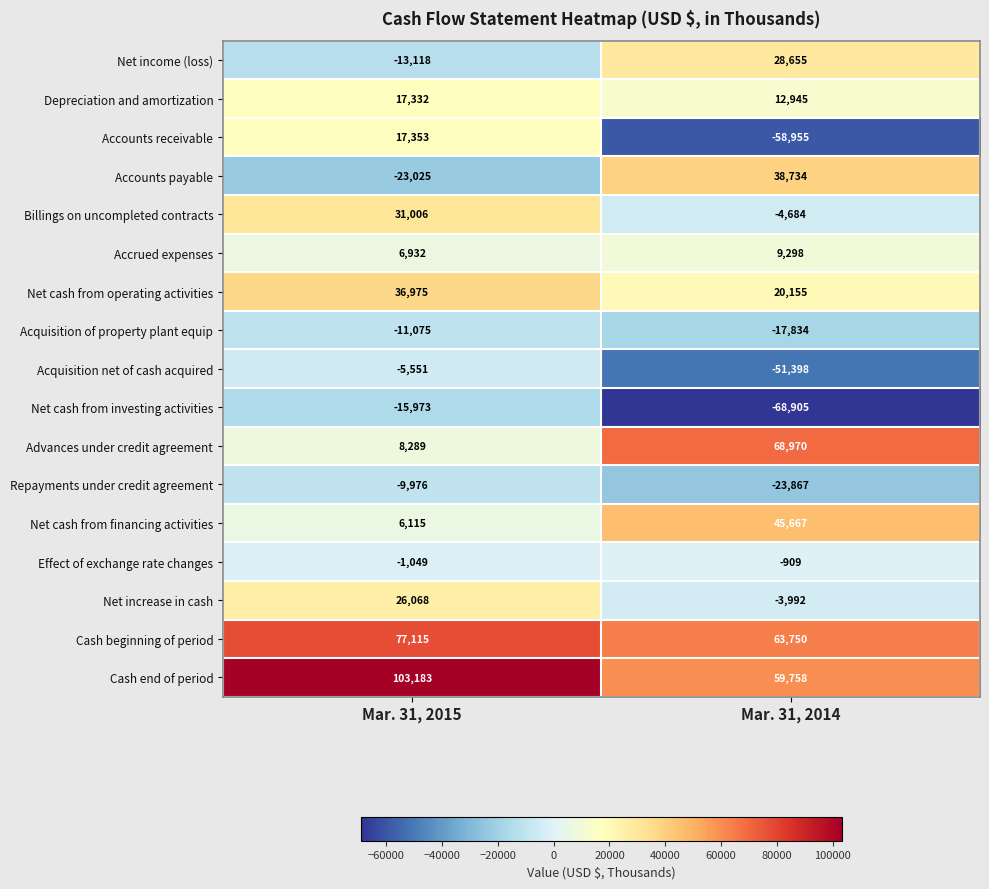

Rank the series at Mar. 31, 2015 from lowest to highest value.

Accounts payable, Net cash from investing activities, Net income (loss), Acquisition of property plant equip, Repayments under credit agreement, Acquisition net of cash acquired, Effect of exchange rate changes, Net cash from financing activities, Accrued expenses, Advances under credit agreement, Depreciation and amortization, Accounts receivable, Net increase in cash, Billings on uncompleted contracts, Net cash from operating activities, Cash beginning of period, Cash end of period